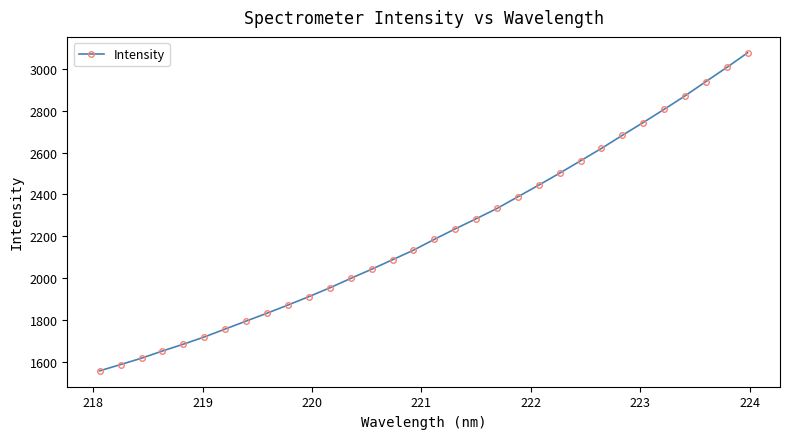

Is this an area chart (filled region under the line)?

No